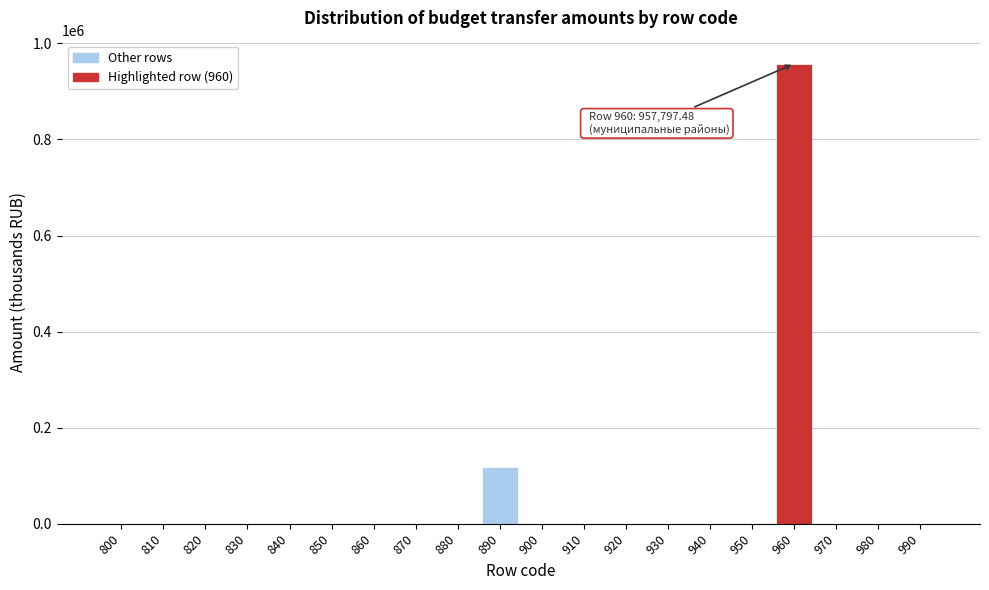

Reading left to right, transcribe all the data shown in this chart.

800=0.0	810=0.0	820=0.0	830=0.0	840=0.0	850=0.0	860=0.0	870=0.0	880=0.0	890=116975.2	900=0.0	910=0.0	920=0.0	930=0.0	940=0.0	950=0.0	960=957797.5	970=0.0	980=0.0	990=0.0